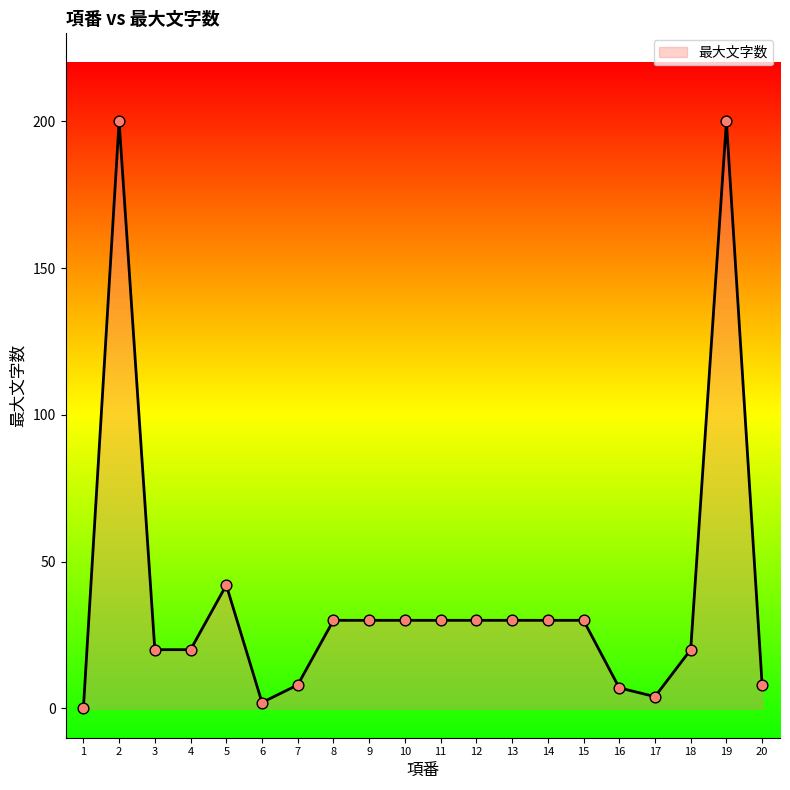

What is the change in value from 1 to 5?

+42